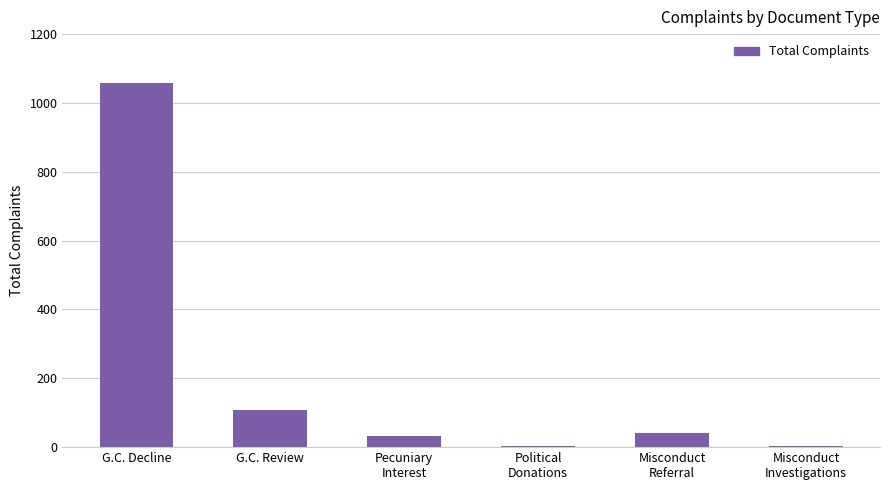

At which label is the value closest to 530?

G.C. Review